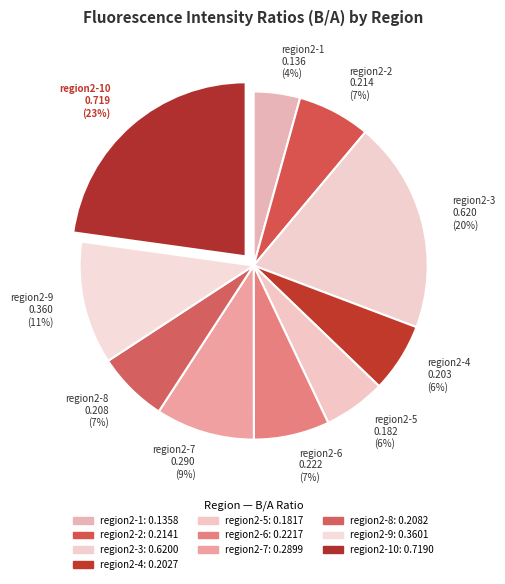

Which has a higher value, region2-6 0.222 (7%) or region2-4 0.203 (6%)?

region2-6 0.222 (7%)